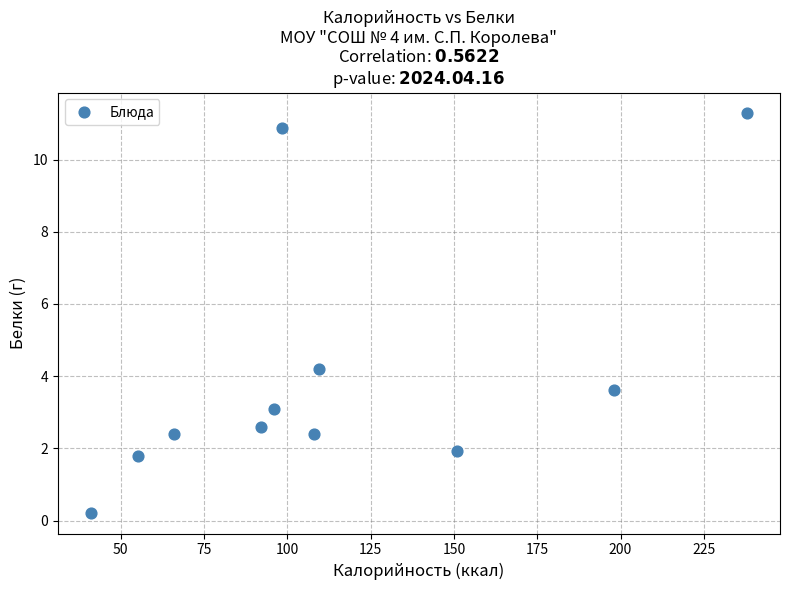

What Y value in the scatter plot is closest to 5?

4.2